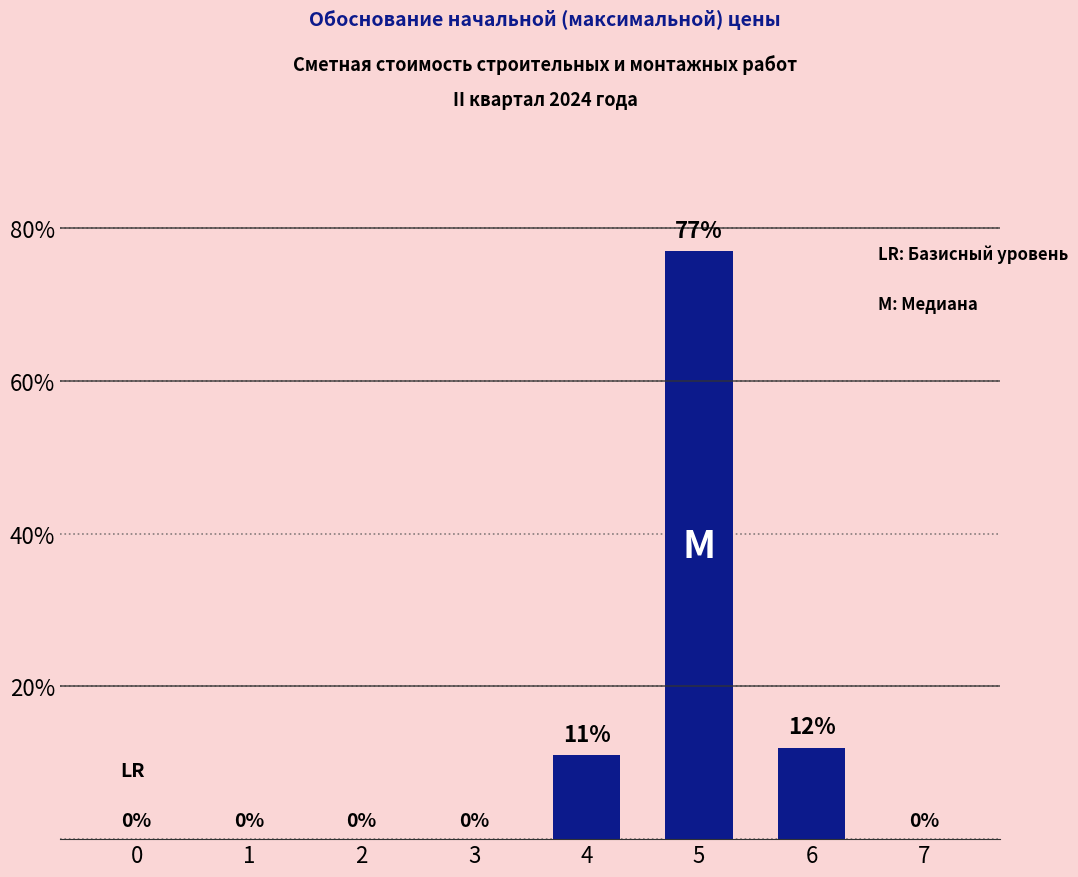

What is the sum of all values?

100